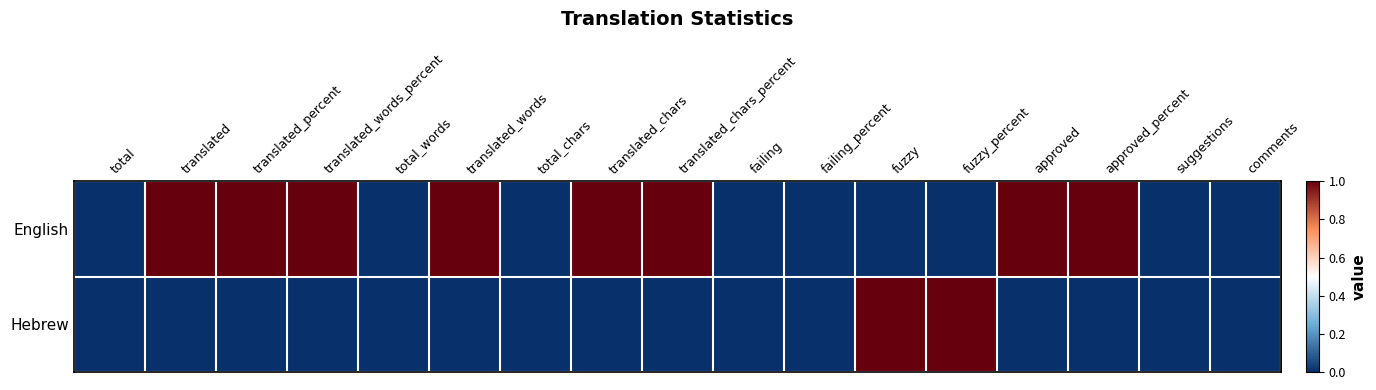

Between approved and translated_words, which is larger?

approved